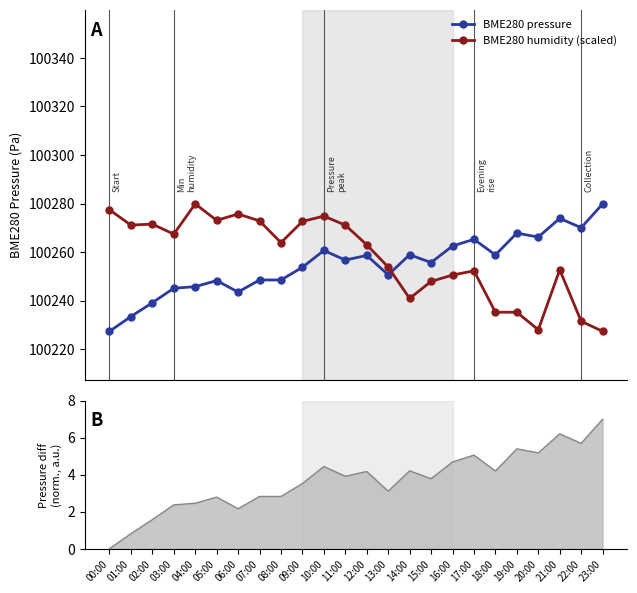

At which label does BME280 pressure reach its peak?

23:00